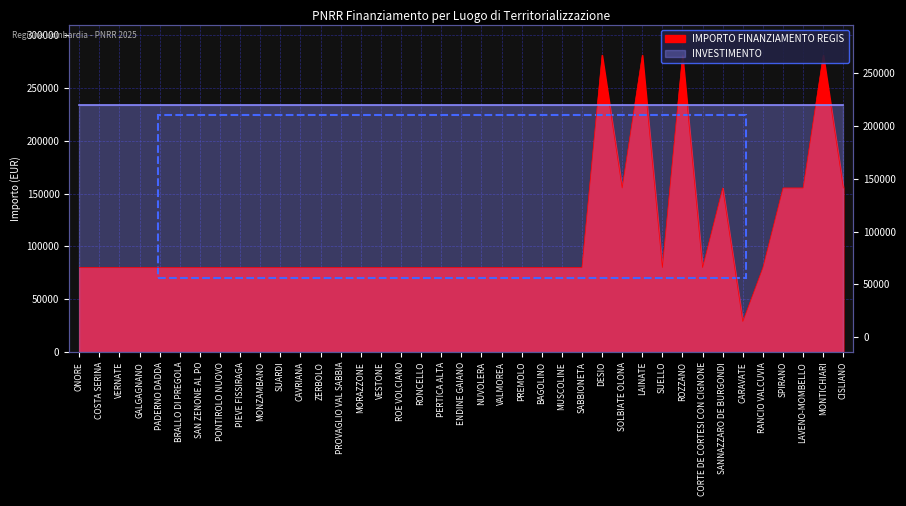

At which label is the value closest to 154917?

SOLBIATE OLONA